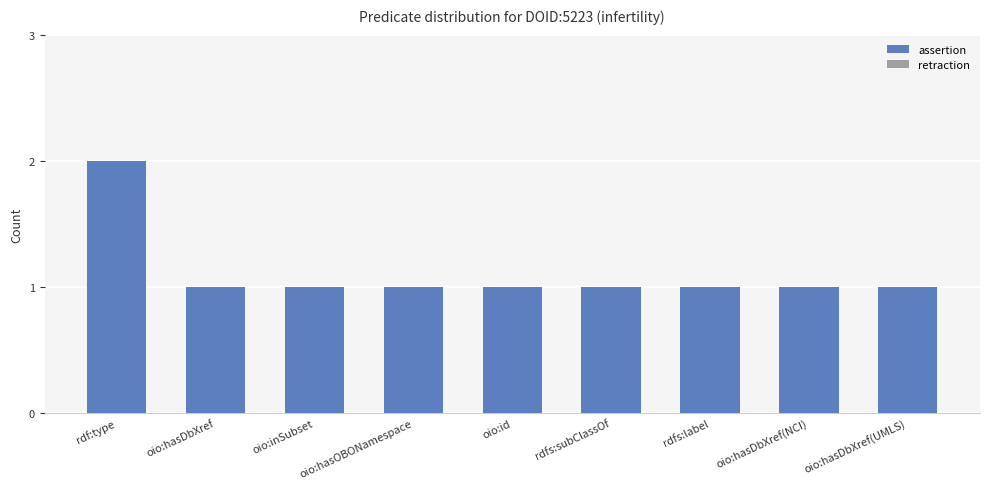

How many bars are there in total?

9